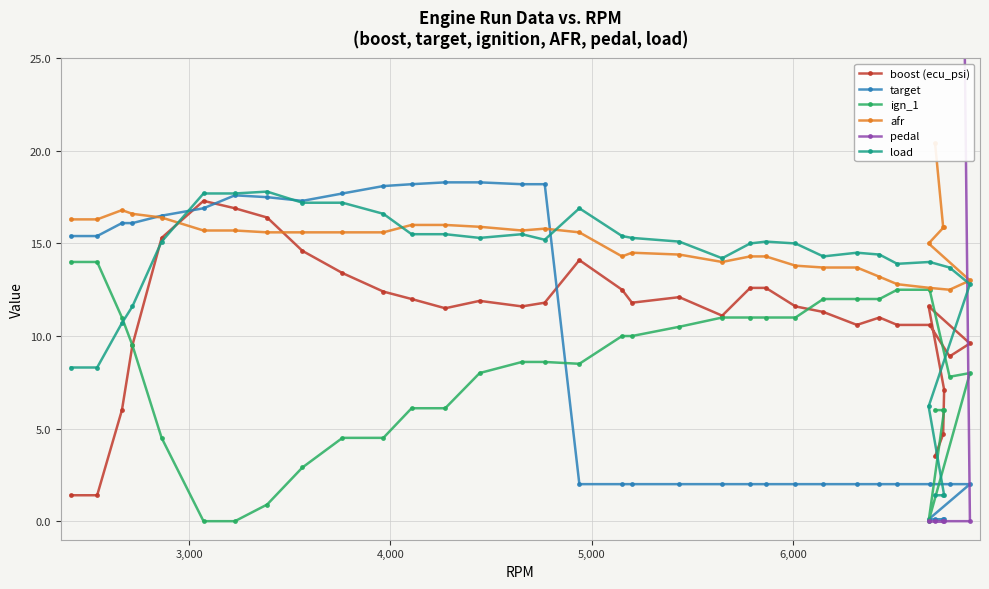

True or false: target and boost (ecu_psi) intersect in this chart.

True